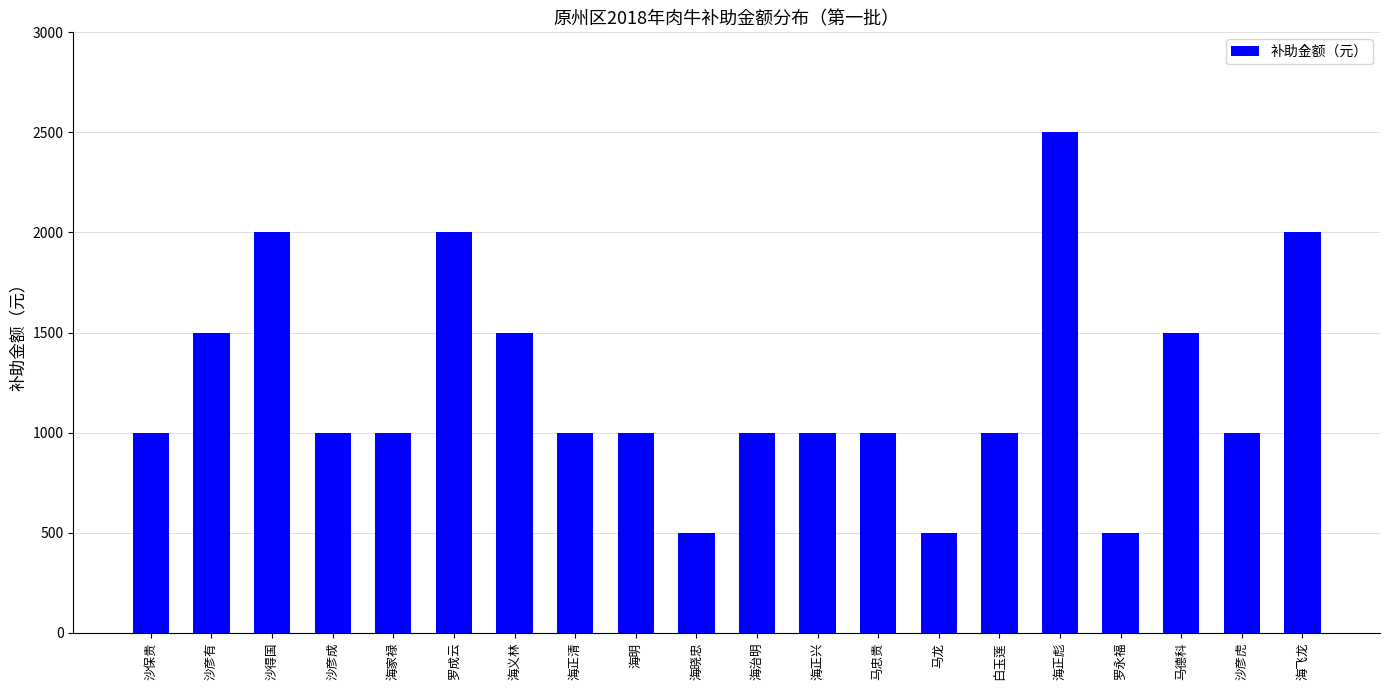

What is the value of the 3rd bar from the left?

2000